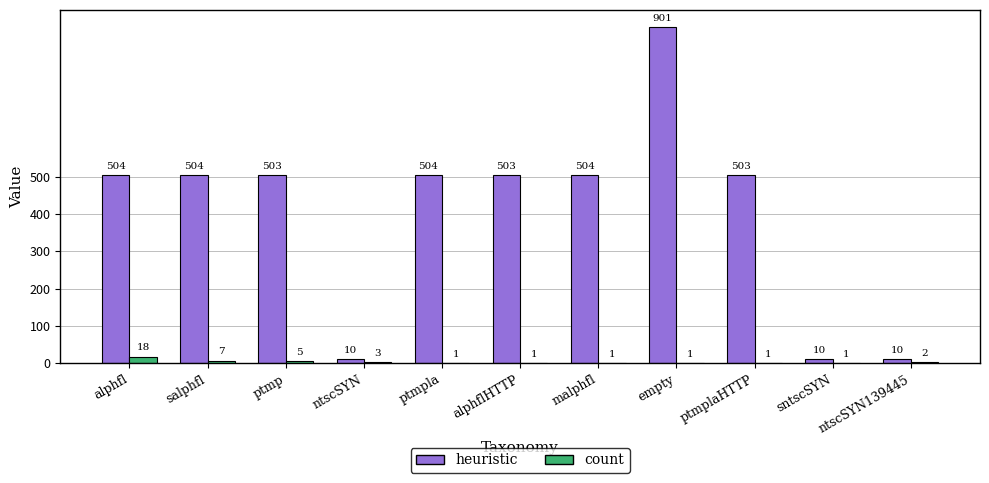

What is the average value of the count series?

4